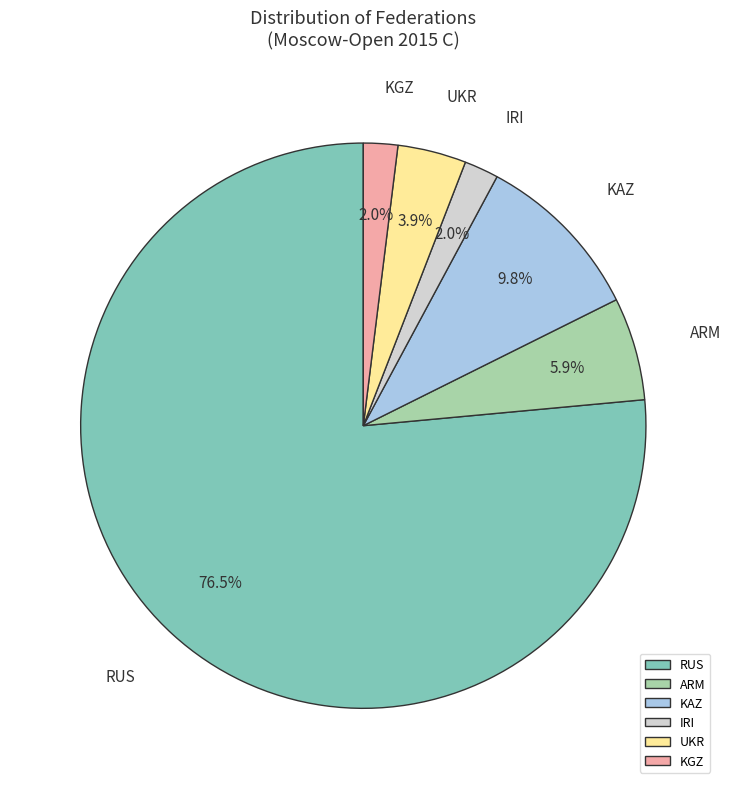

What percentage is the KAZ slice, to the nearest percent?

10%